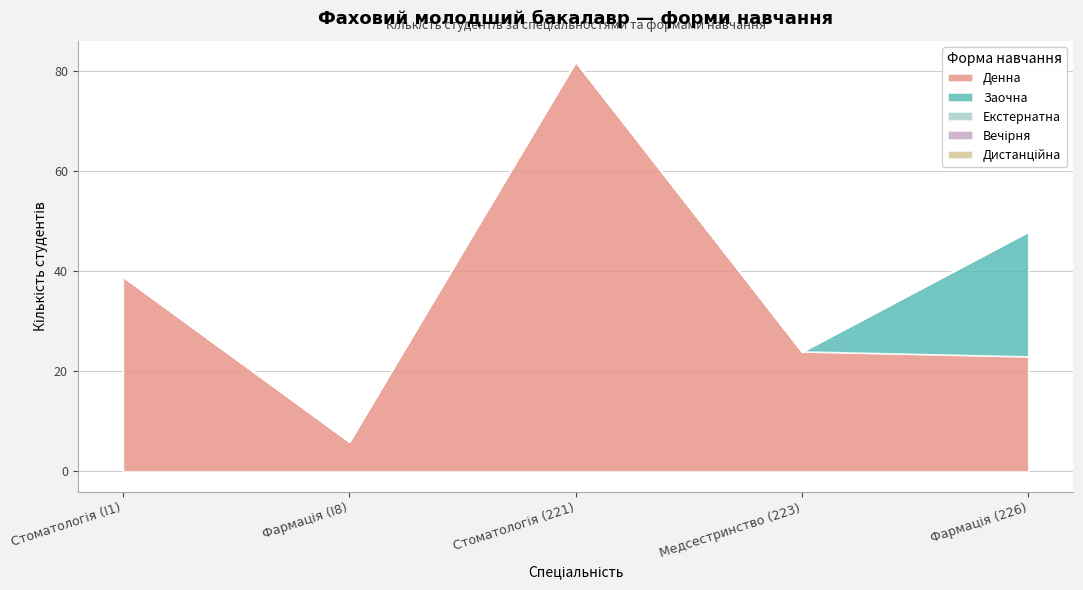

How many categories are shown in the chart?

5